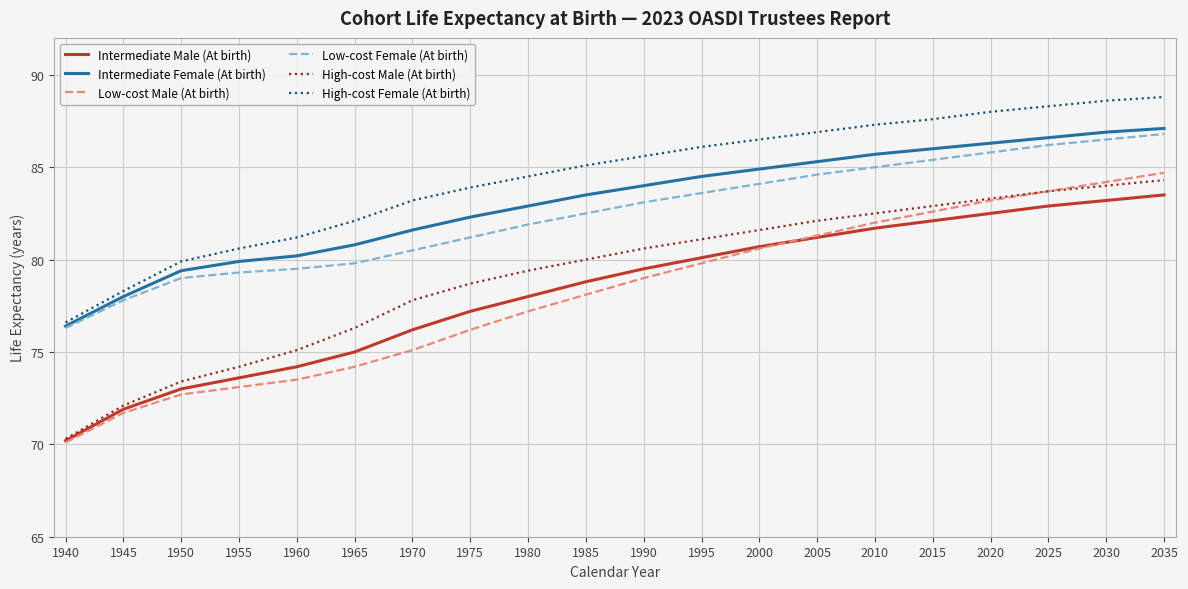

How many lines are shown in the chart?

6